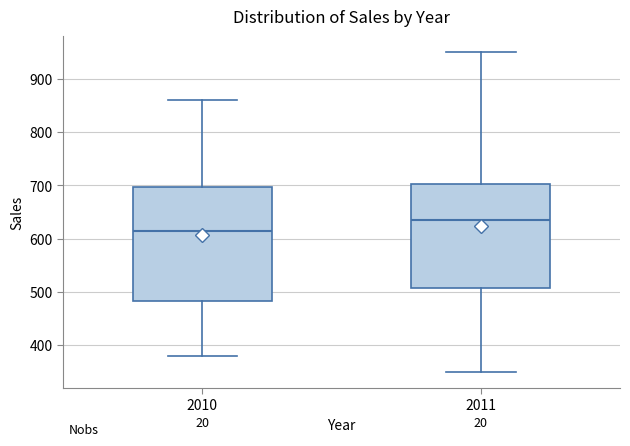

Where is the upper edge of the box at x = 2011 on the y-axis? The values are not printed on the chart, so give them approximately, as read against the axis.

700